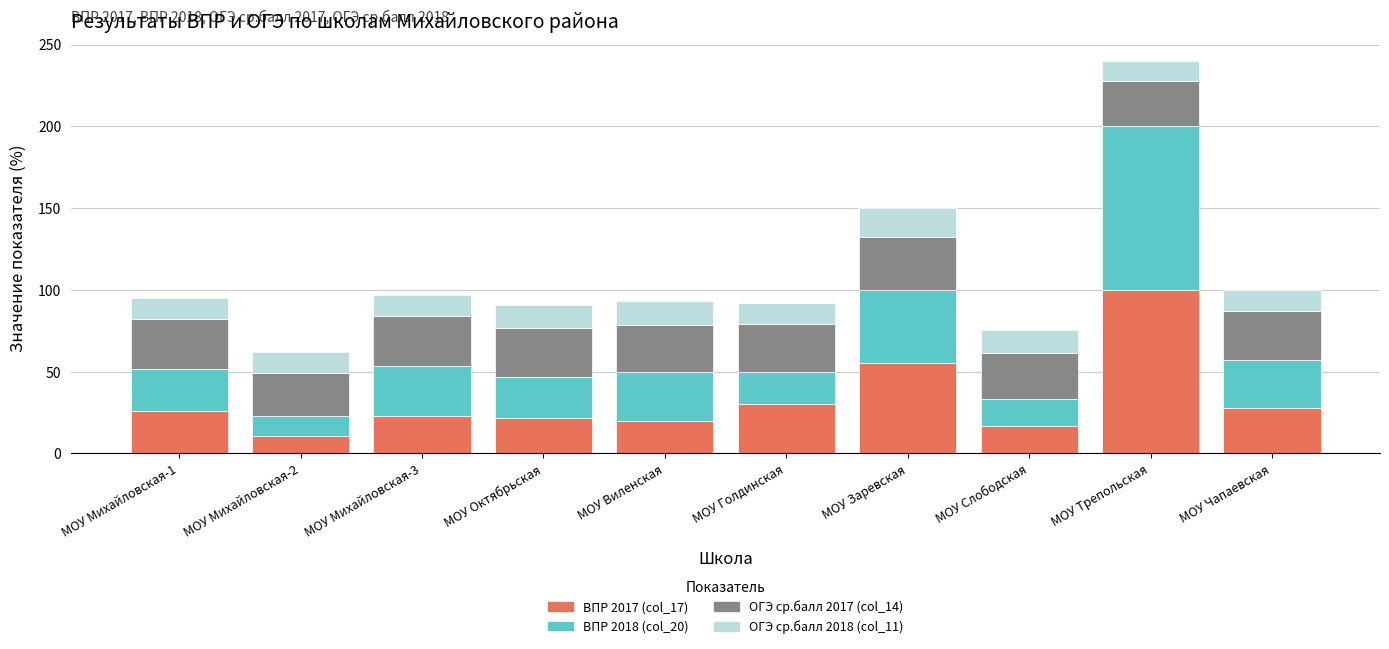

At which category is the sum across all series the highest?

МОУ Трепольская